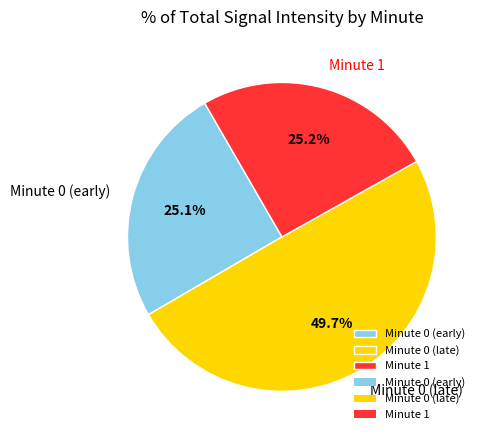

What is the total percentage of Minute 0 (late) and Minute 0 (early)?

74.8%